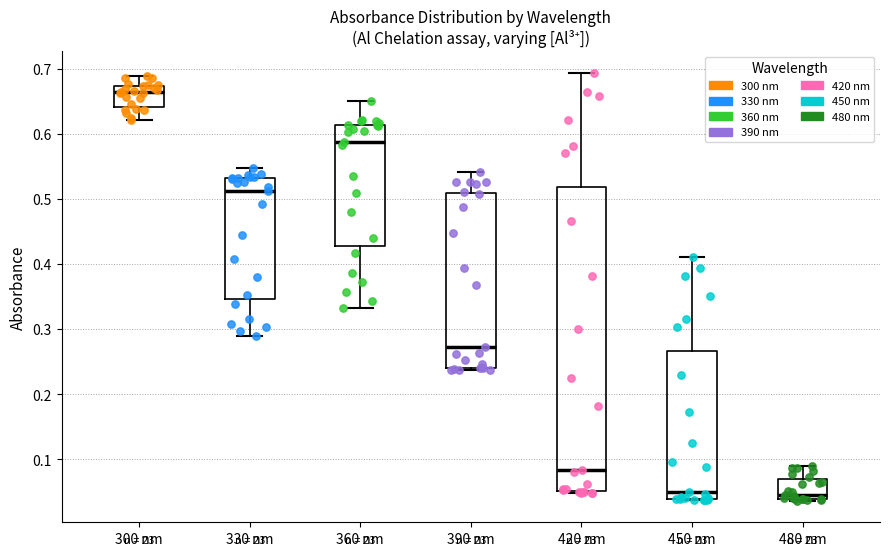

Where does the upper whisker of the box for 420 nm end on the y-axis? The values are not printed on the chart, so give them approximately, as read against the axis.

0.69